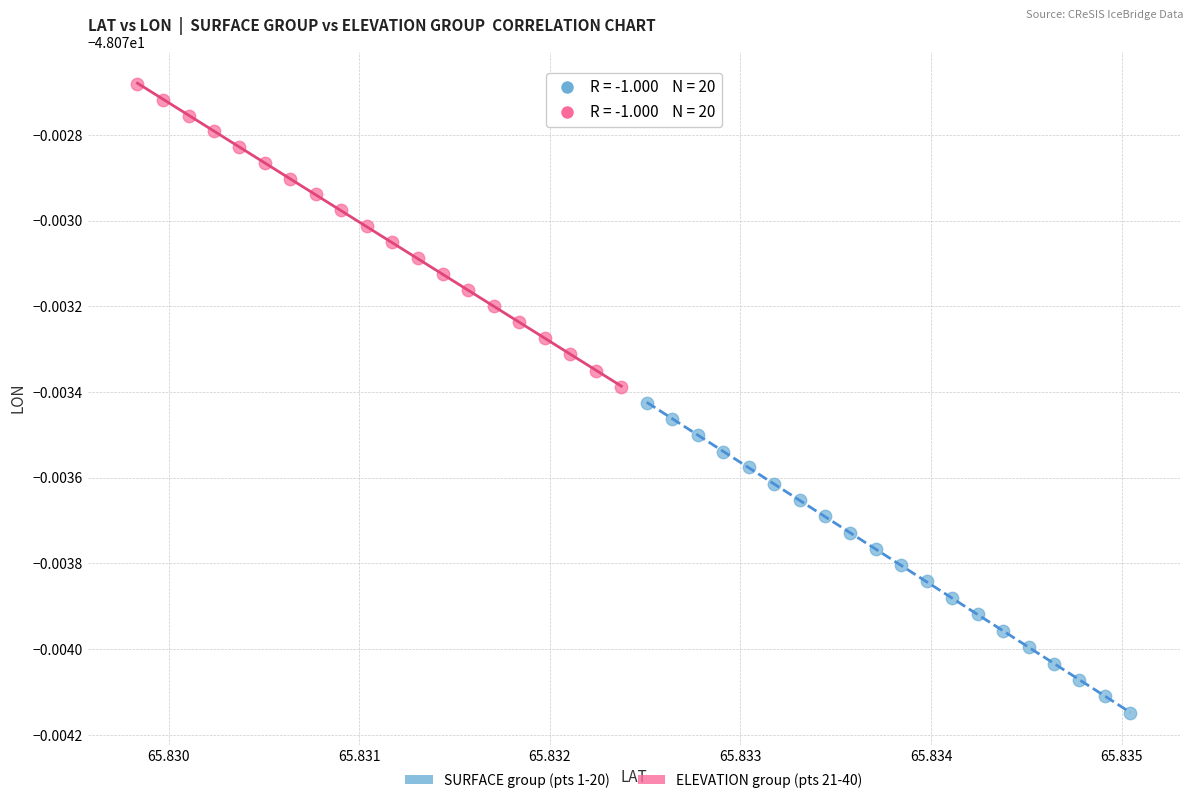

Which series has the widest spread of Y values?

SURFACE group (pts 1-20)